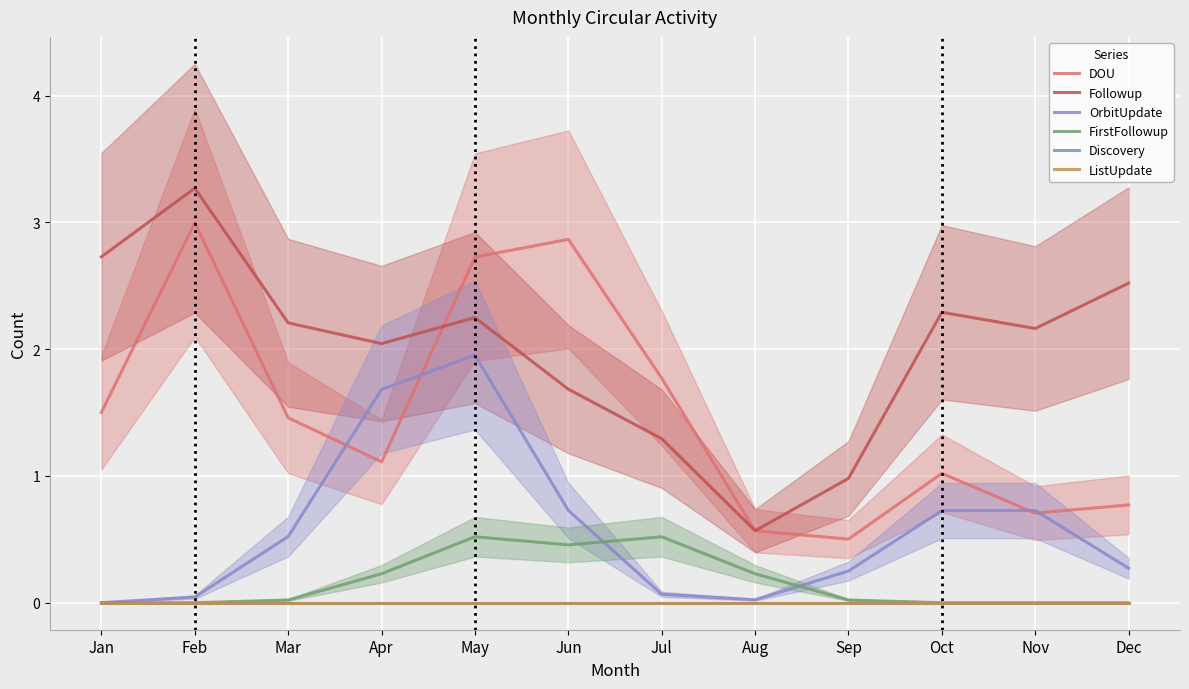

Between May and Sep, which series saw the biggest shift?

DOU